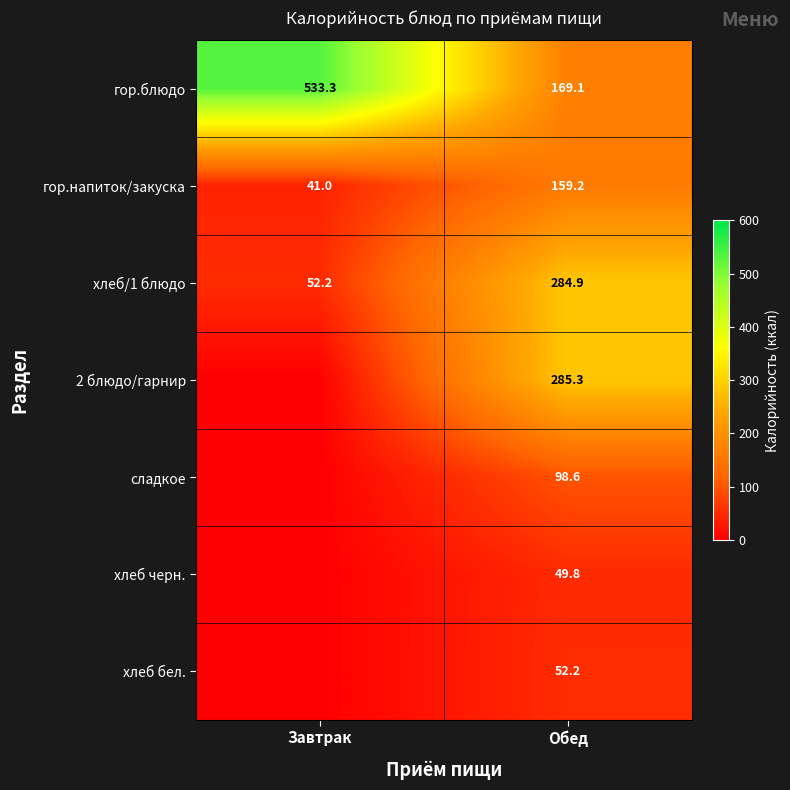

What is the sum of all гор.напиток/закуска values?

200.2